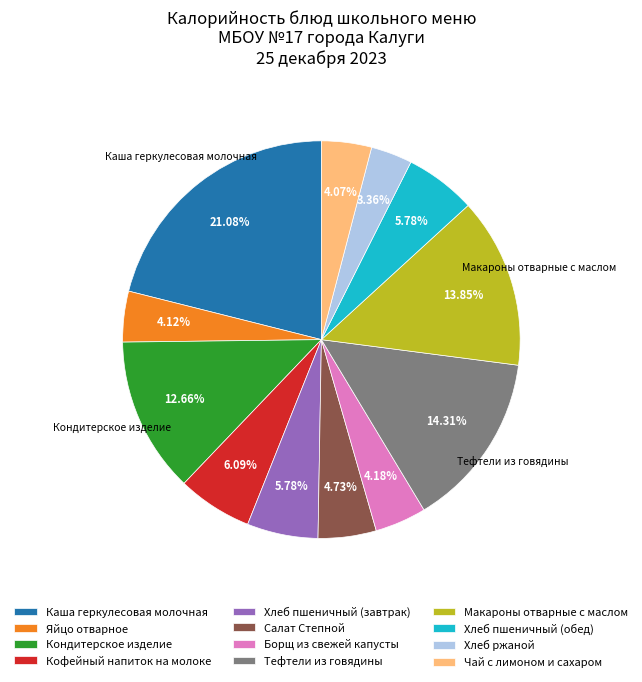

To the nearest percent, what is the average slice percentage?

8%